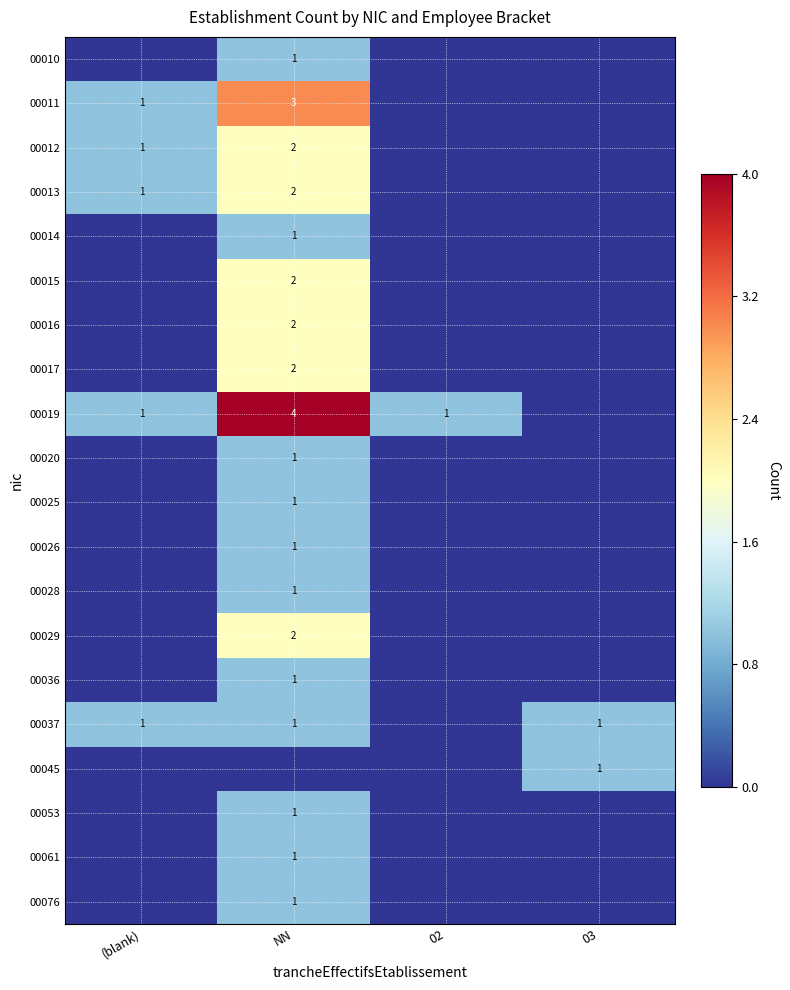

The 00076 series shows 0 at NN. True or false?

False